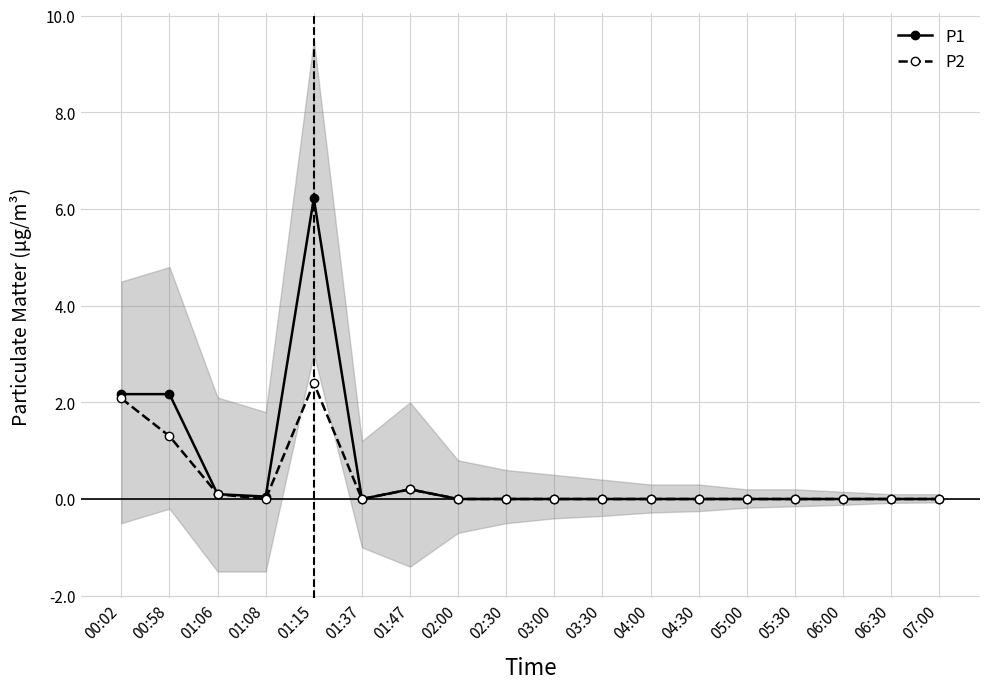

How many categories are shown in the chart?

18